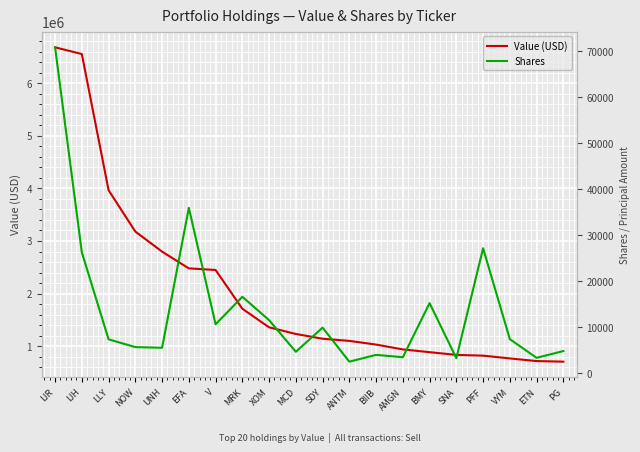

What are all the series names shown in the legend?

Value (USD), Shares